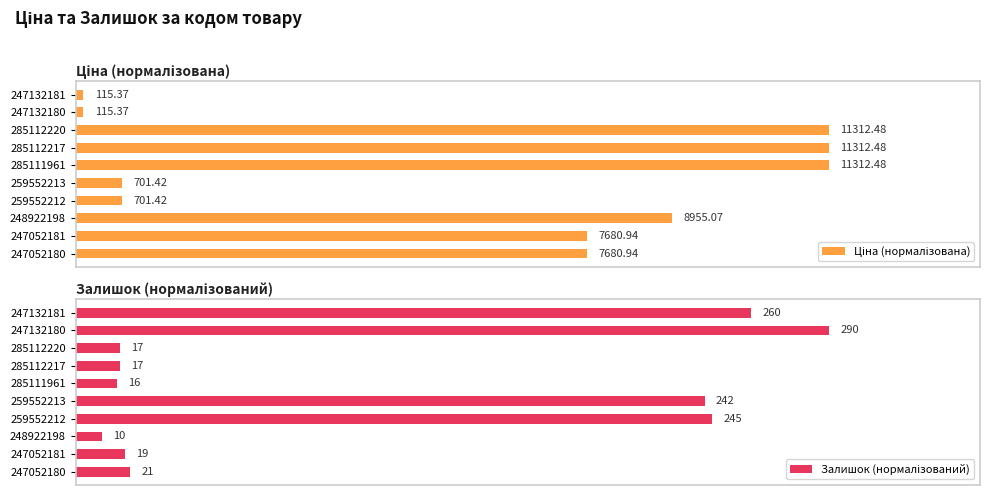

List the labels in order of Ціна (нормалізована) value, largest first.

285112220, 285112217, 285111961, 248922198, 247052181, 247052180, 259552213, 259552212, 247132181, 247132180